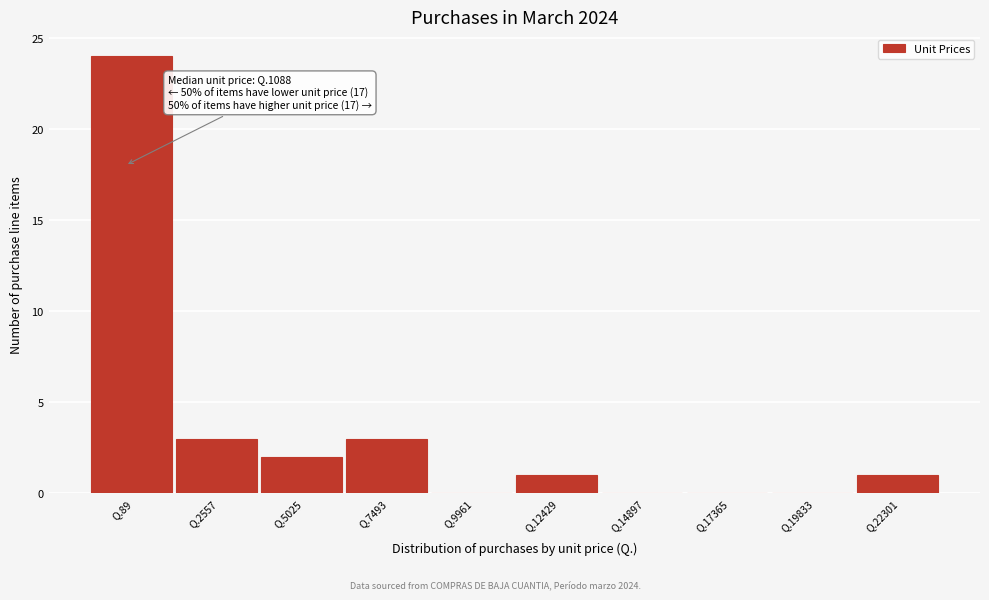

Reading right to left, what are all the values shown in this chart?

Q.22301=1	Q.19833=0	Q.17365=0	Q.14897=0	Q.12429=1	Q.9961=0	Q.7493=3	Q.5025=2	Q.2557=3	Q.89=24